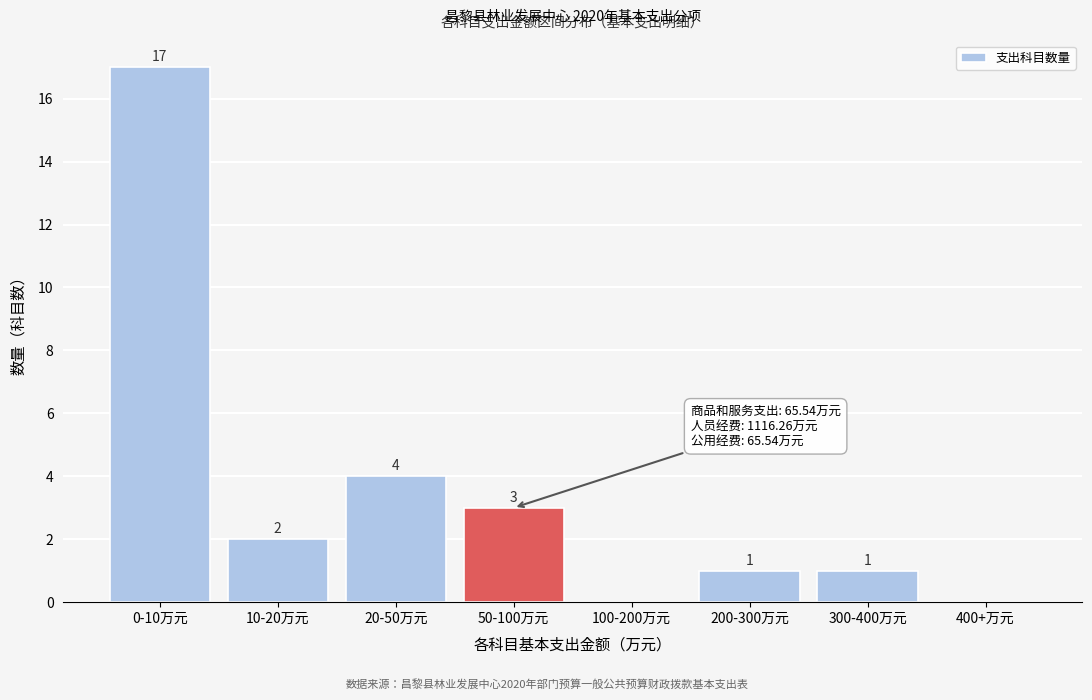

Reading left to right, what are all the values shown in this chart?

0-10万元=17	10-20万元=2	20-50万元=4	50-100万元=3	100-200万元=0	200-300万元=1	300-400万元=1	400+万元=0